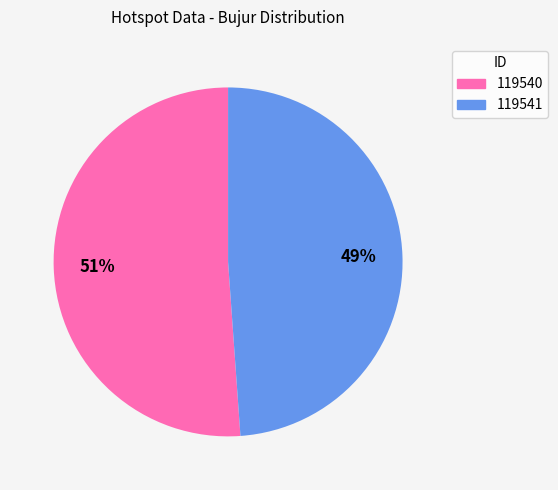

True or false: 119540 accounts for 60% of the total.

False